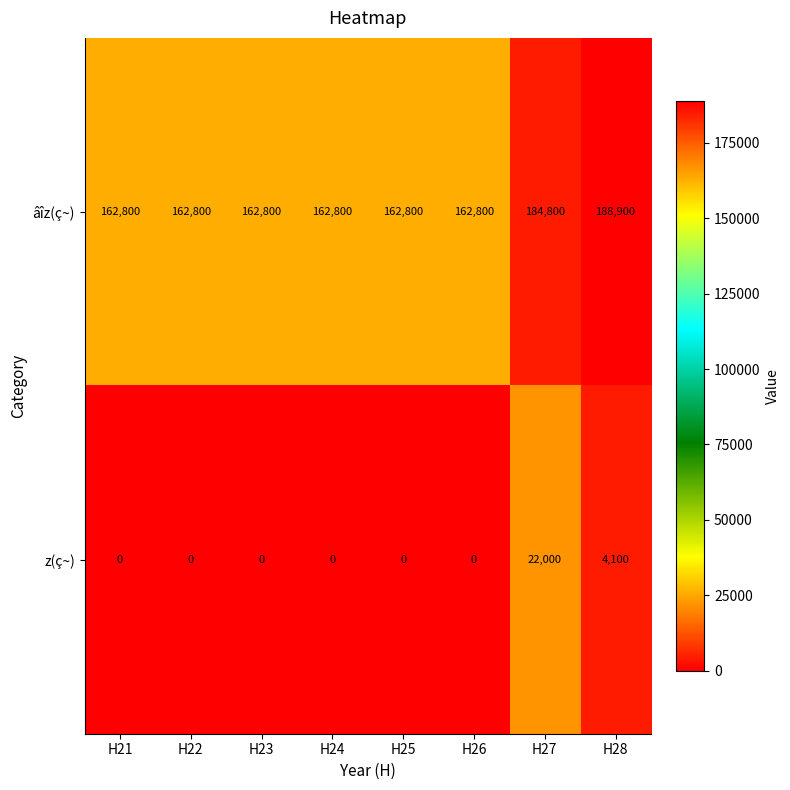

At how many categories does at least one series exceed 119962?

8